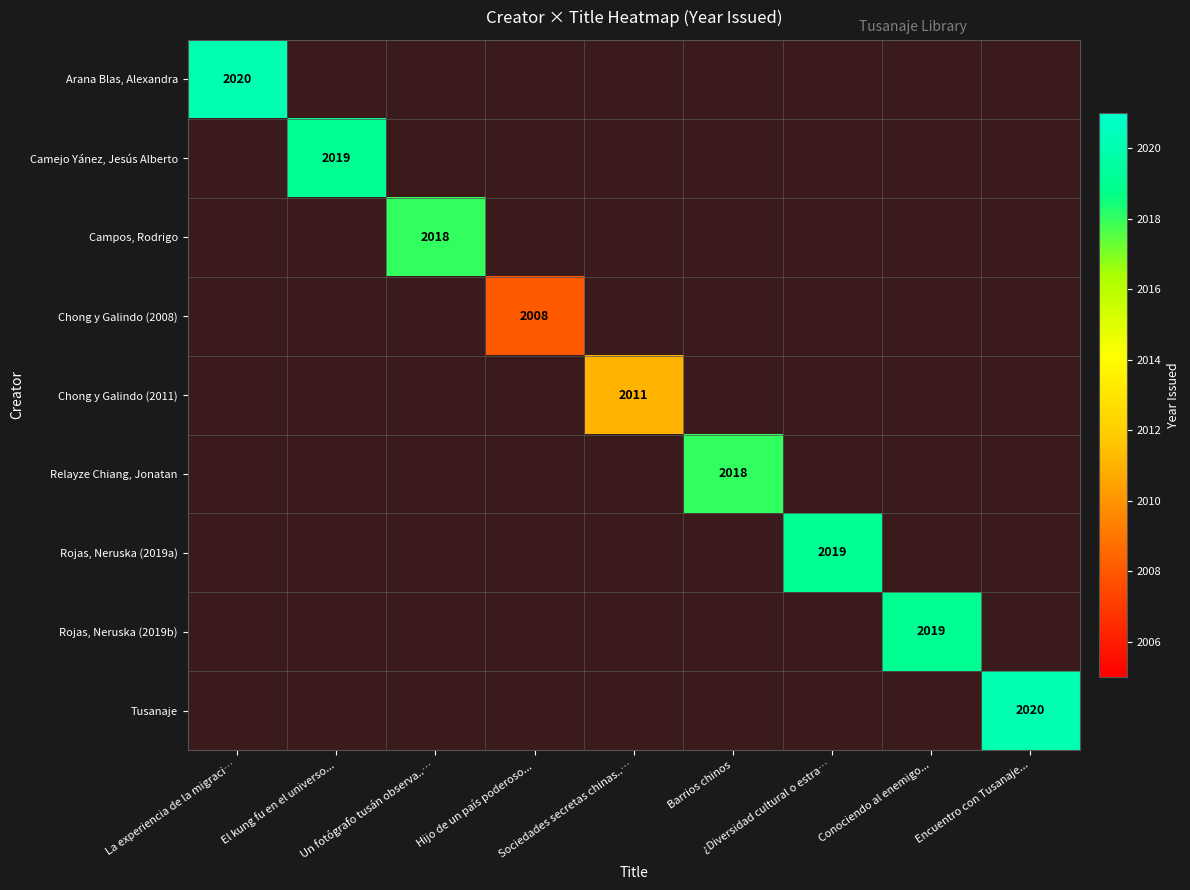

How many series are shown in this chart?

9